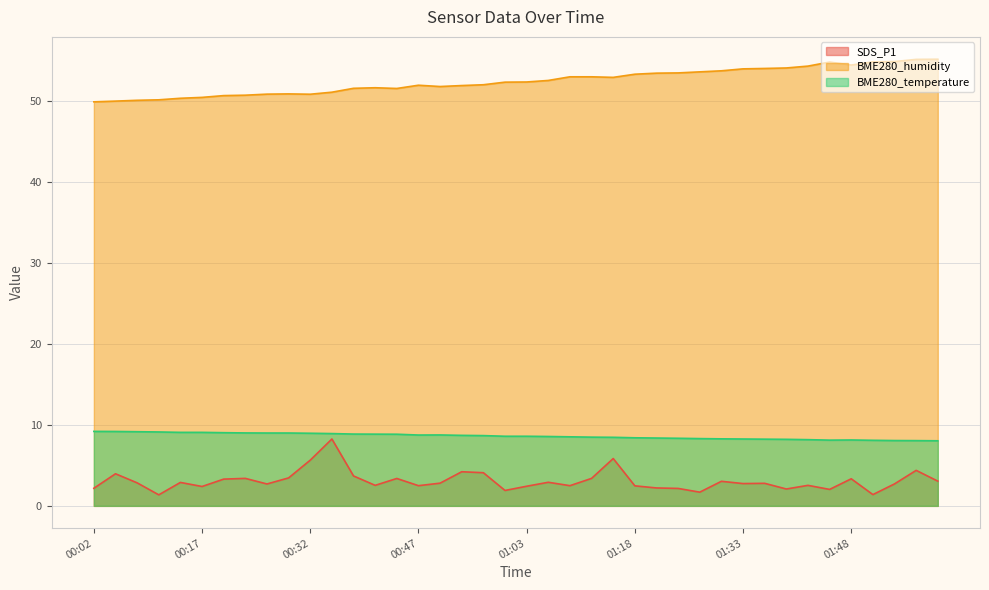

What is the spread (max minus min) of values at 00:29?

47.4